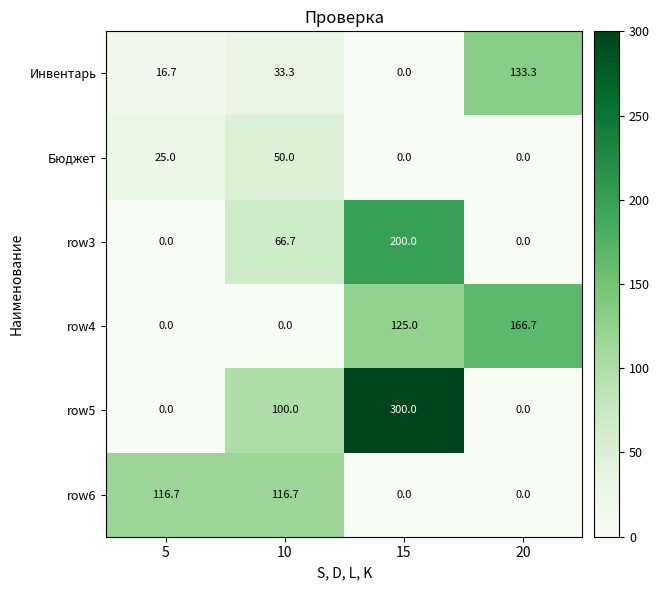

What value does the row3 series have at 15?

200.0